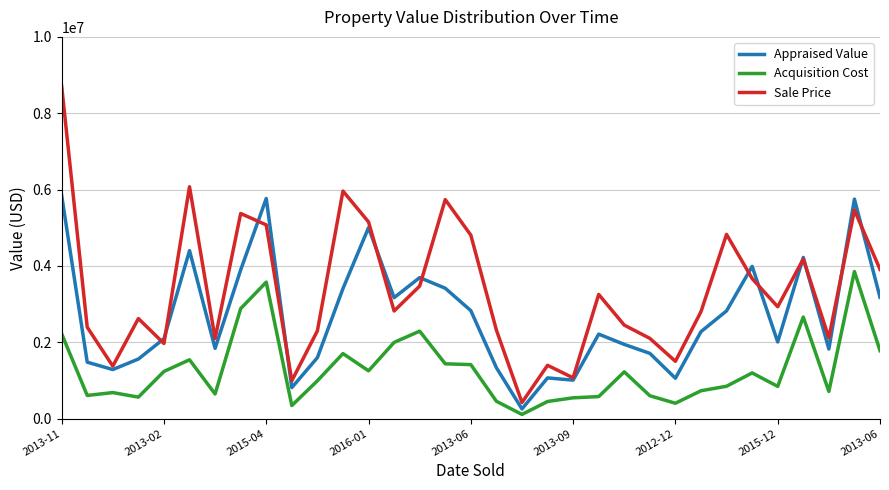

True or false: Acquisition Cost has more than 2 points higher than both neighbors.

True